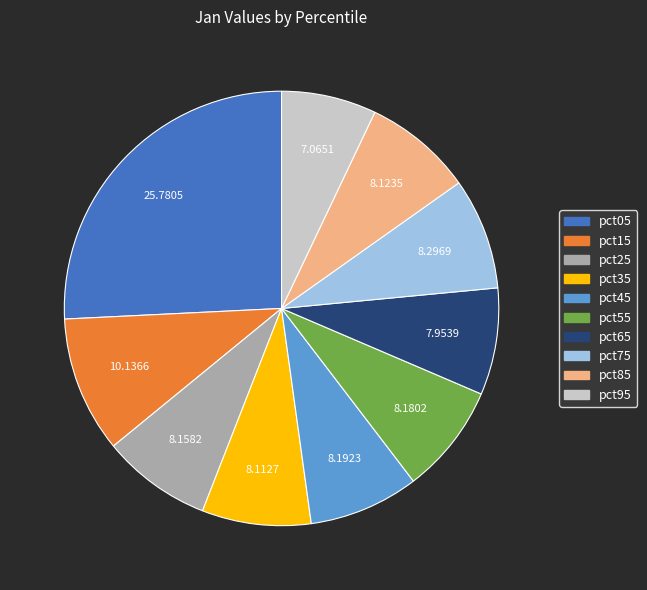

Is the sum of pct15 and pct35 greater than half?

No